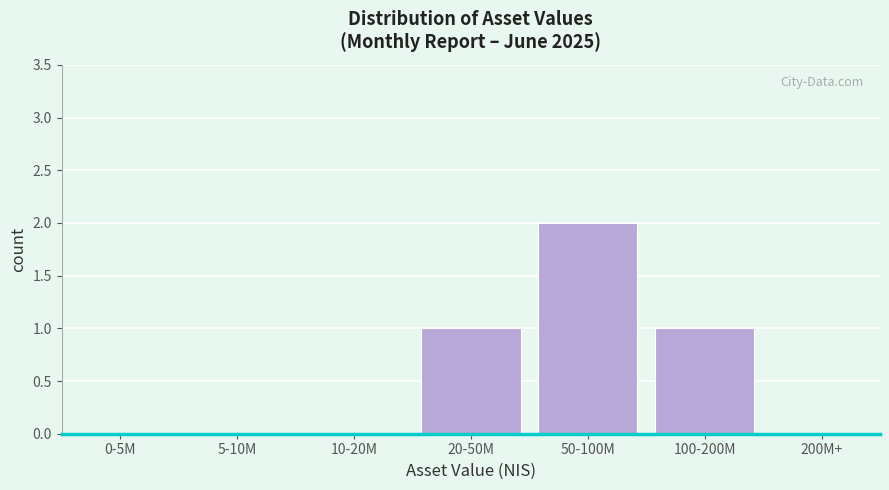

Reading right to left, transcribe all the data shown in this chart.

200M+=0	100-200M=1	50-100M=2	20-50M=1	10-20M=0	5-10M=0	0-5M=0